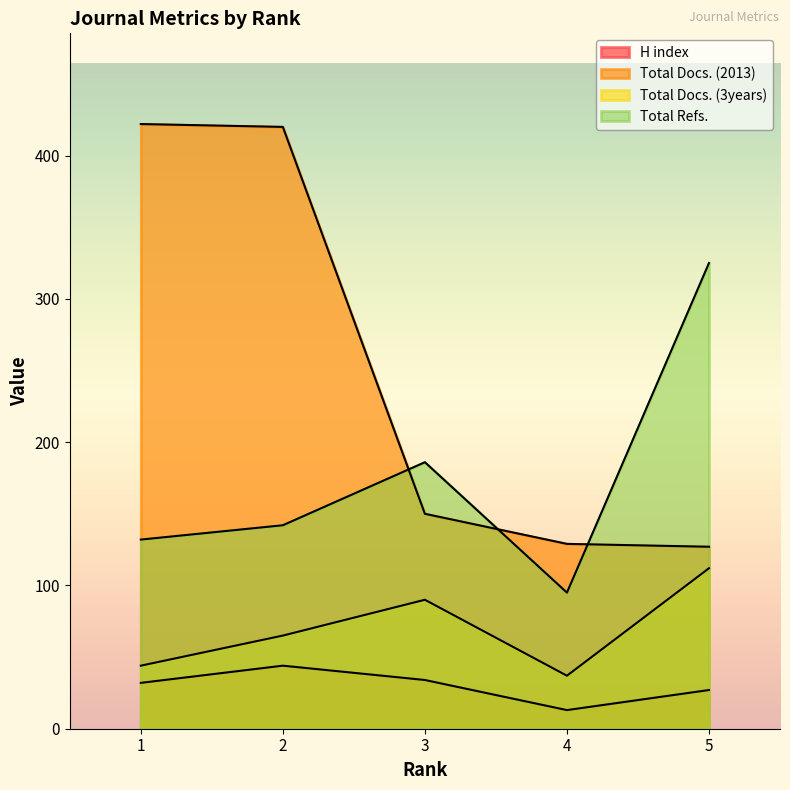

Reading left to right, what are all the values shown in this chart?

H index: 1=32	2=44	3=34	4=13	5=27
Total Docs. (2013): 1=422	2=420	3=150	4=129	5=127
Total Docs. (3years): 1=44	2=65	3=90	4=37	5=112
Total Refs.: 1=132	2=142	3=186	4=95	5=325